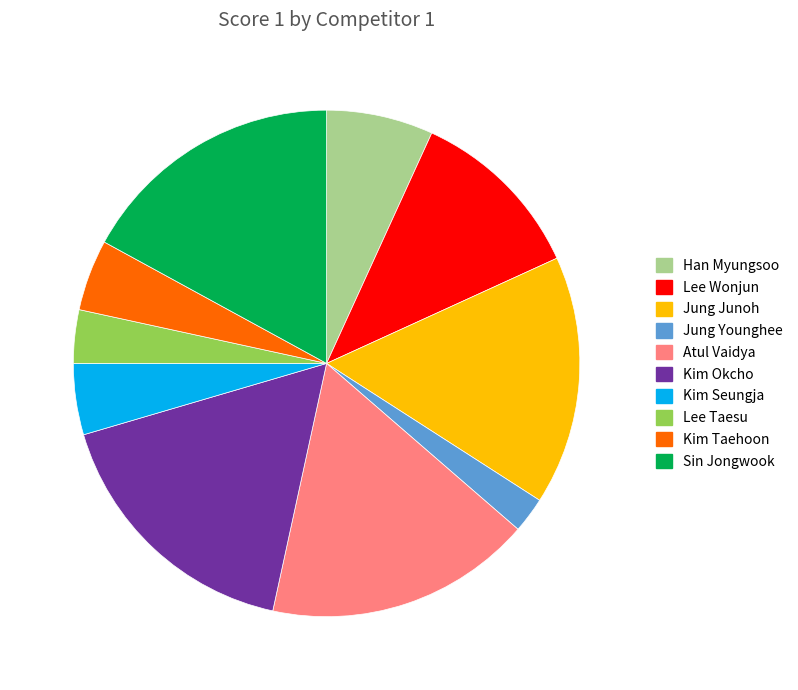

Does any single category account for the majority?

No